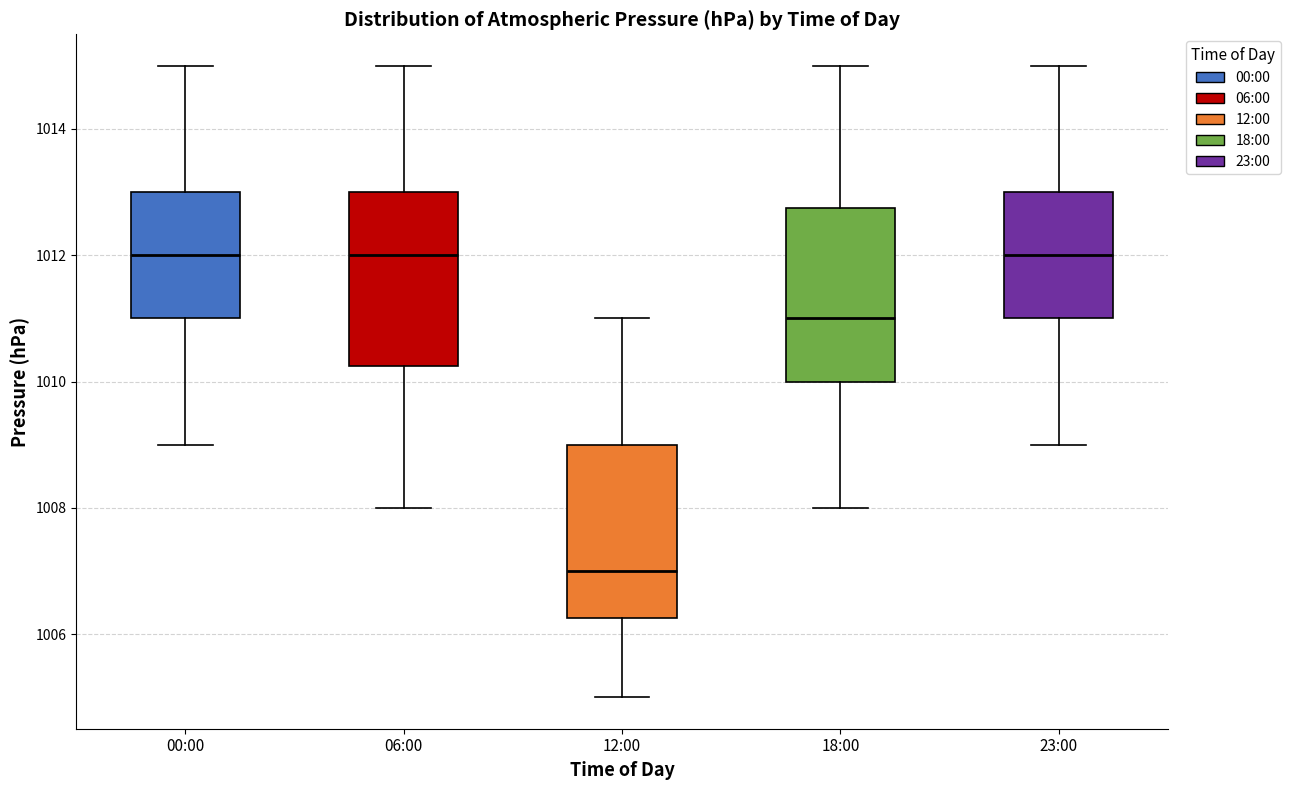

Which box has the lowest median line?

12:00